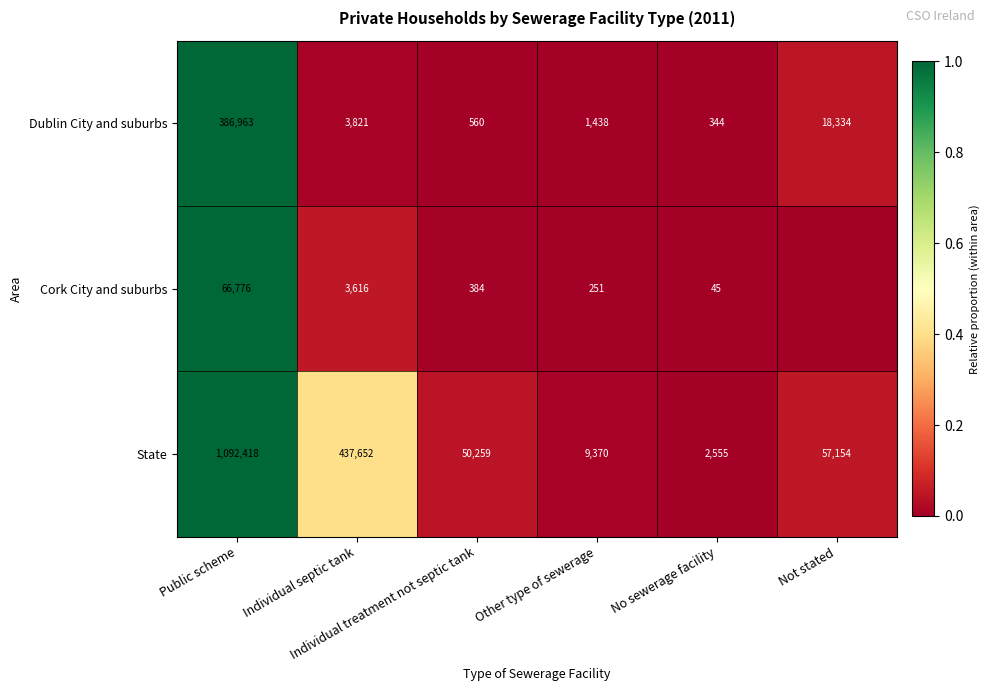

At how many categories does at least one series exceed 0?

6